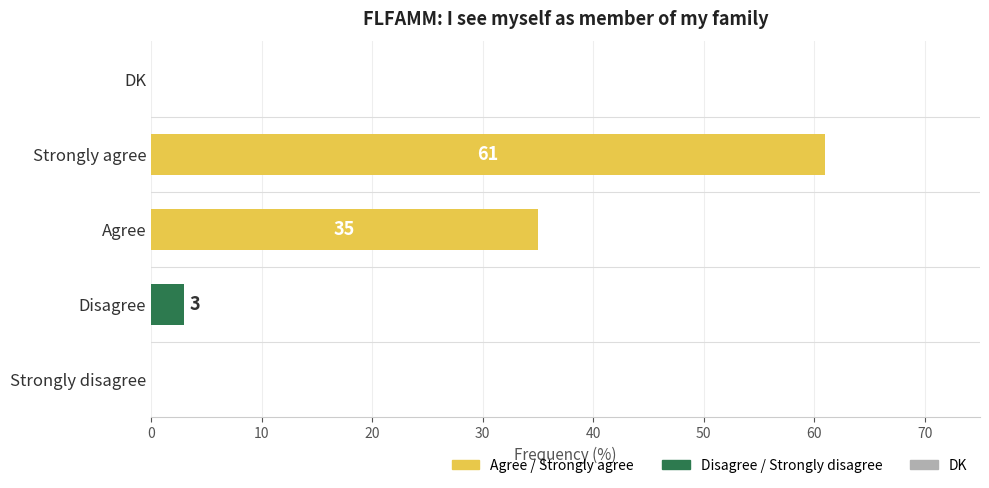

The chart shows a value of -30 at DK. True or false?

False